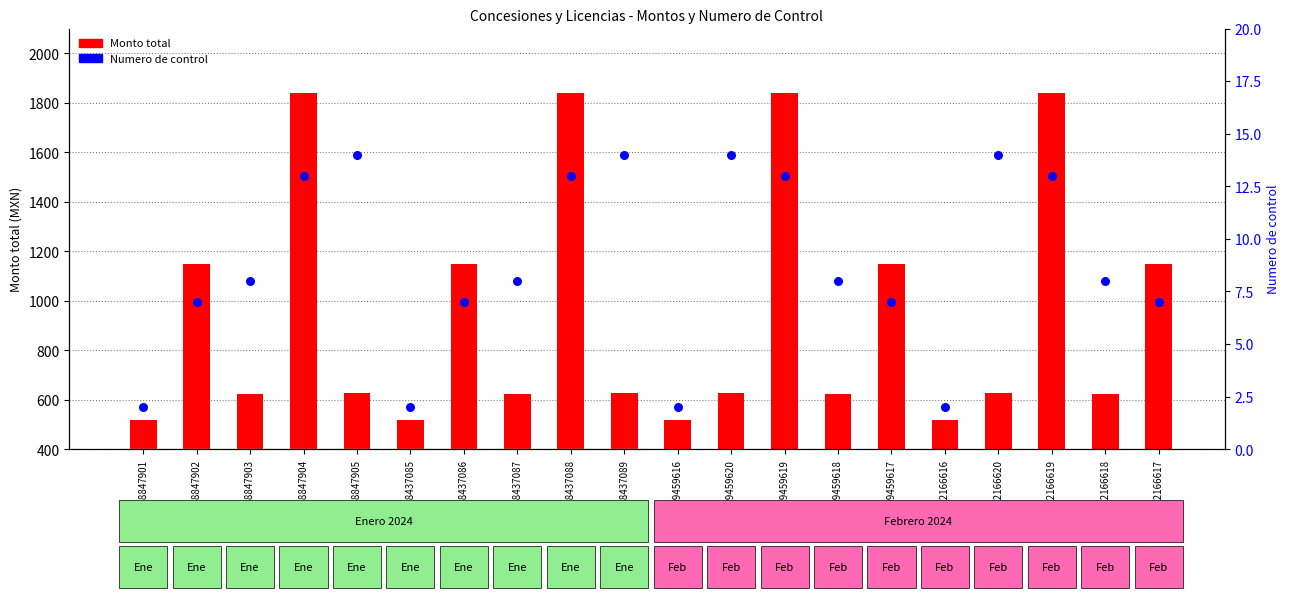

Which series reaches the minimum Y coordinate?

Numero de control